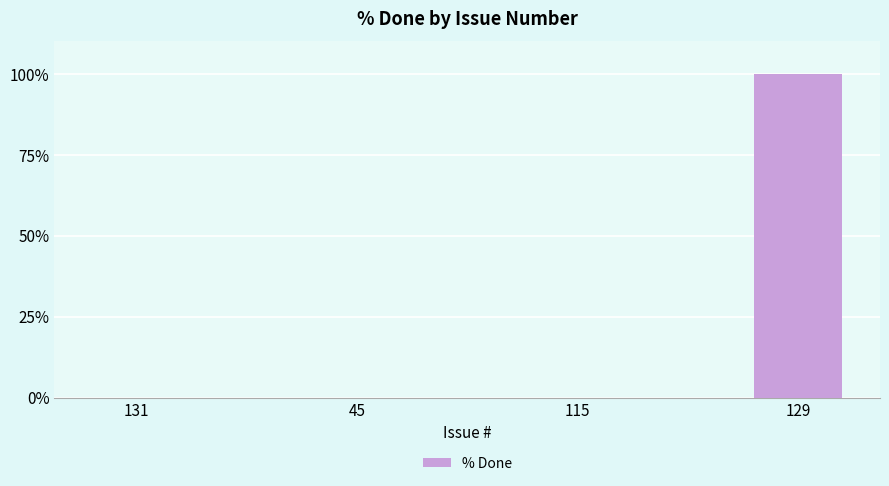

Is it true that the value at 115 is 0?

True